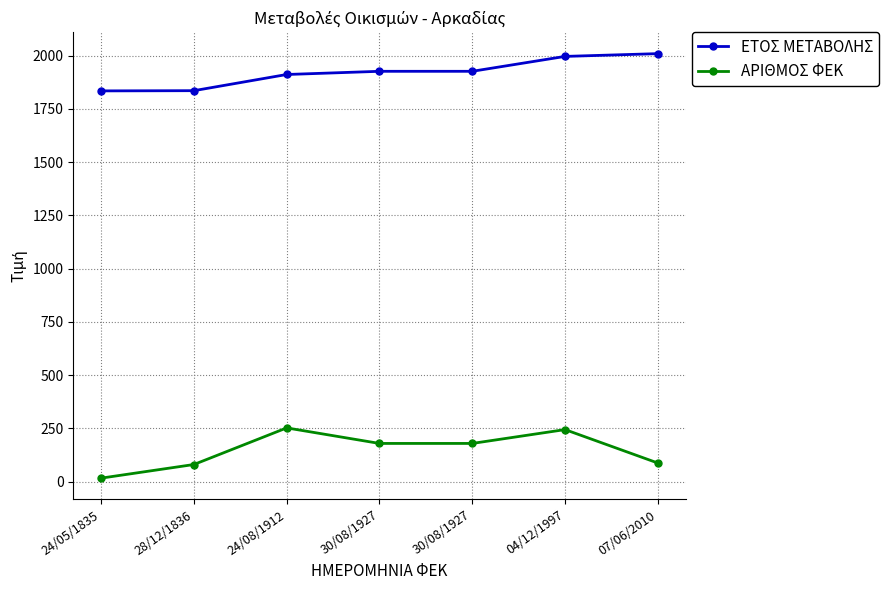

True or false: ΑΡΙΘΜΟΣ ΦΕΚ and ΕΤΟΣ ΜΕΤΑΒΟΛΗΣ intersect in this chart.

False